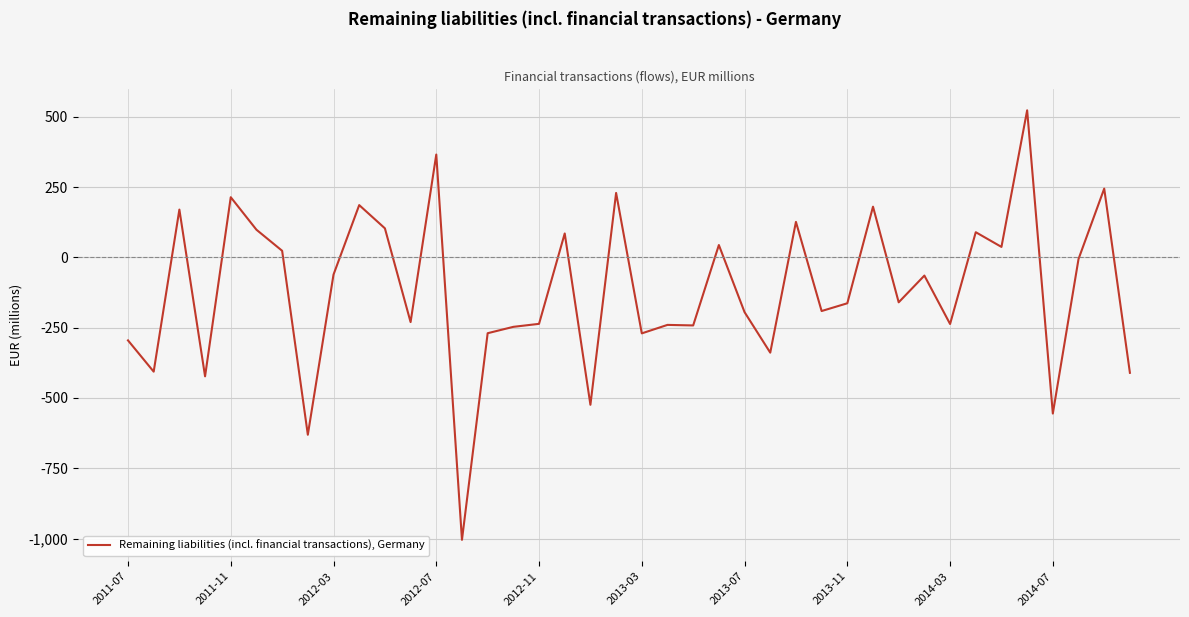

What is the difference between the second highest and second lowest values?

996.6